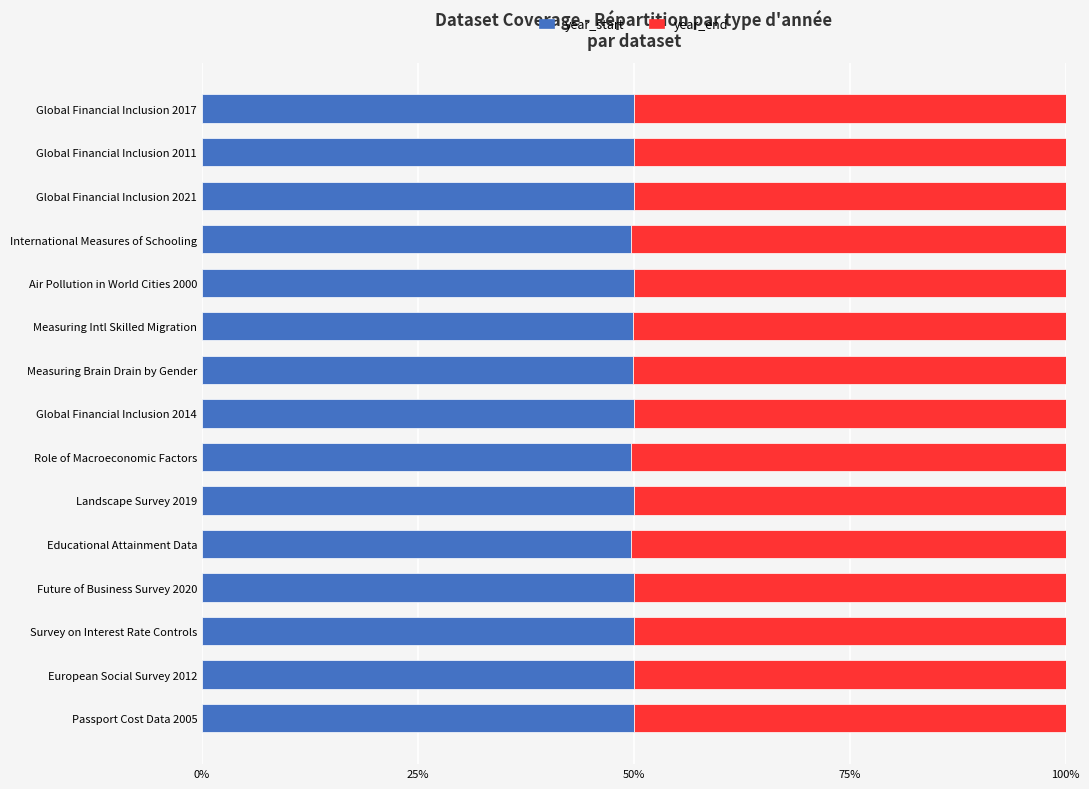

At how many categories does at least one series exceed 0?

15